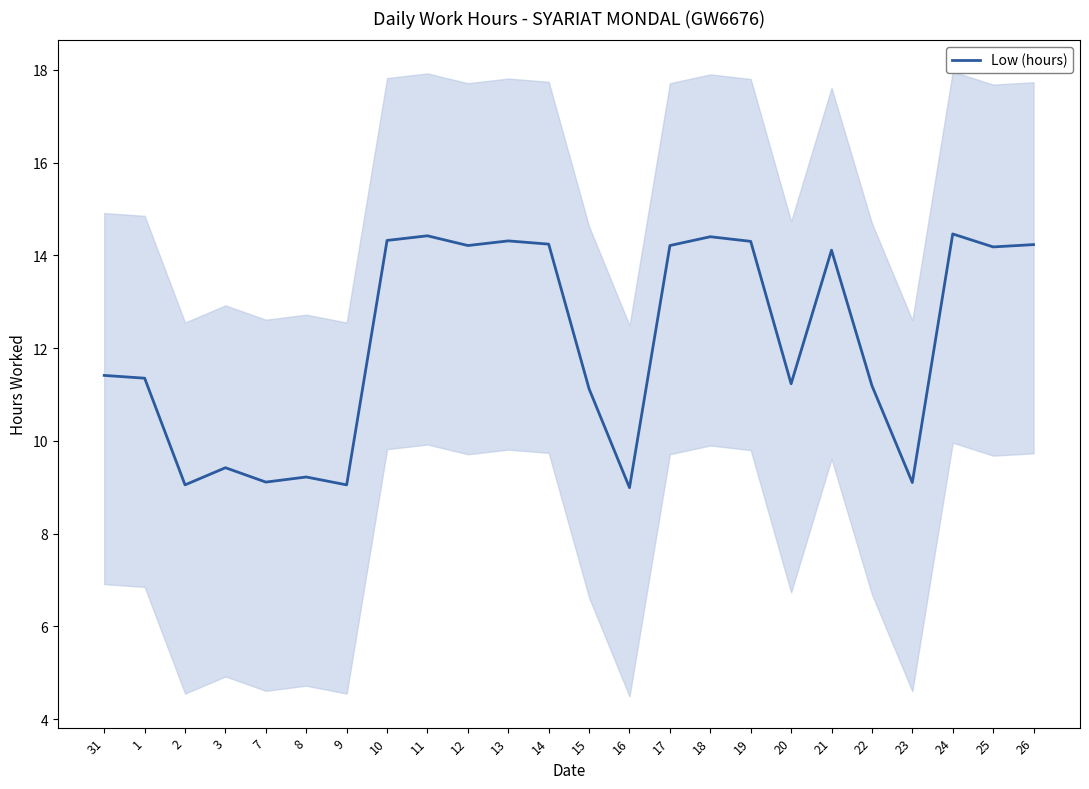

How many points are lower than both their immediate neighbors (excluding endpoints)?

8